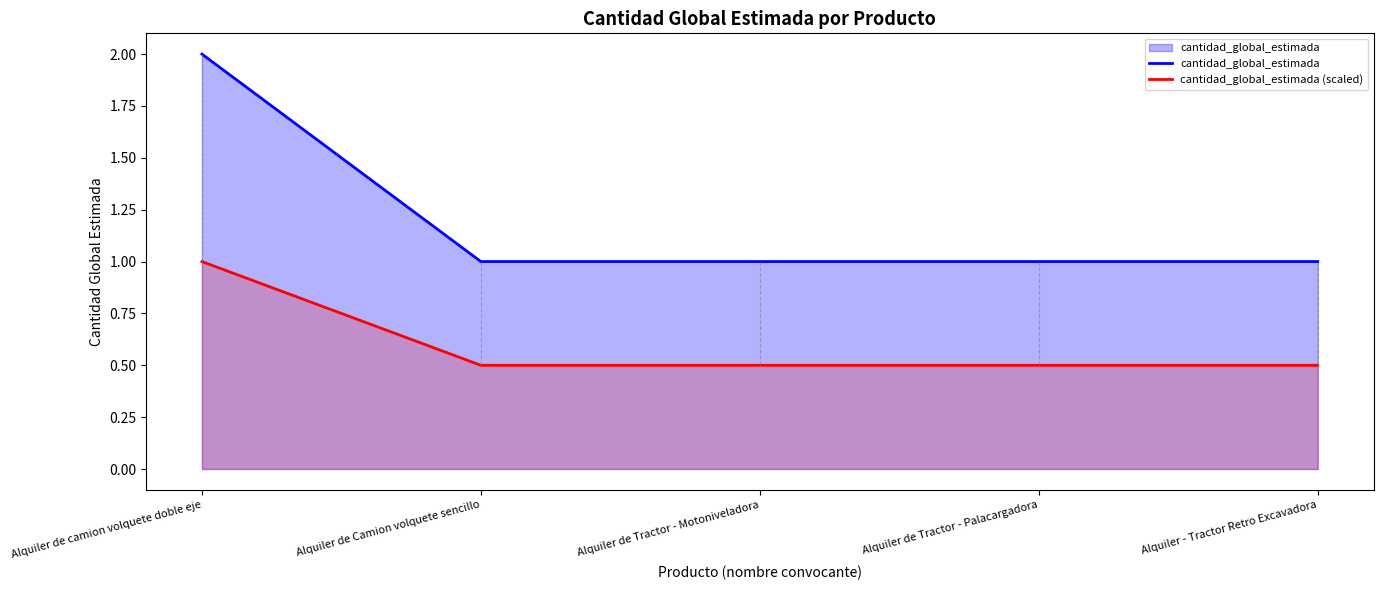

Reading left to right, transcribe all the data shown in this chart.

cantidad_global_estimada: 2.0	1.0	1.0	1.0	1.0
cantidad_global_estimada (scaled): 1.0	0.5	0.5	0.5	0.5